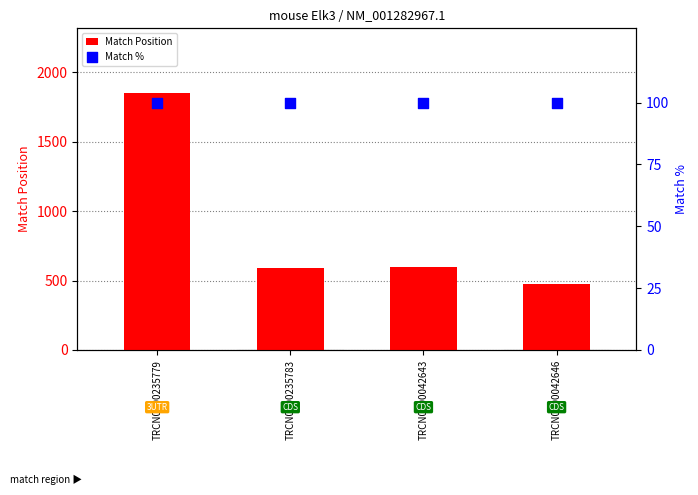

At which category is the sum across all series the highest?

TRCN0000235779